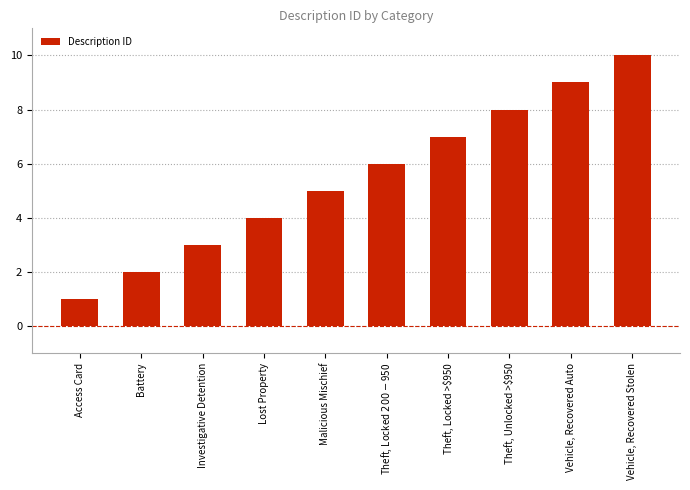

List the labels in order of value, largest first.

Vehicle, Recovered Stolen, Vehicle, Recovered Auto, Theft, Unlocked >$950, Theft, Locked >$950, Theft, Locked $200-$950, Malicious Mischief, Lost Property, Investigative Detention, Battery, Access Card